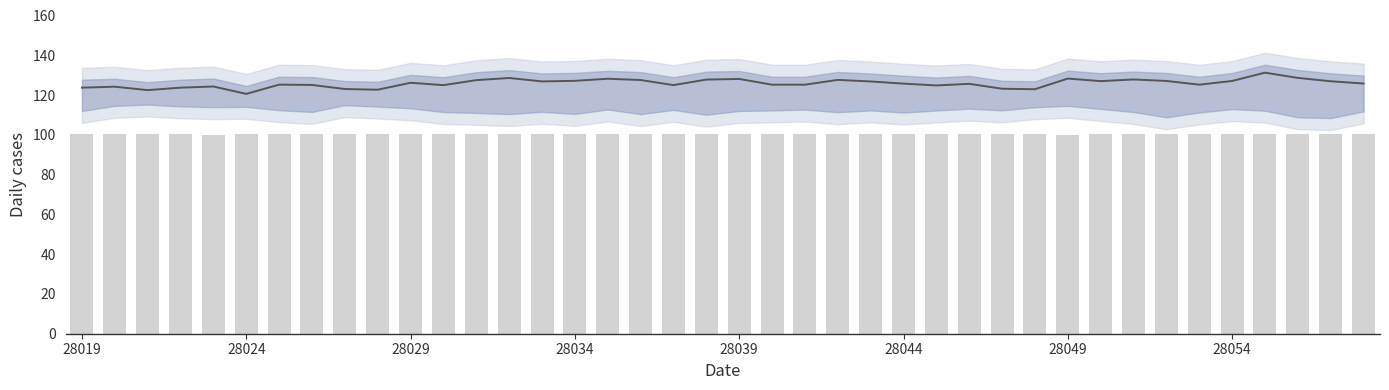

Is it true that col_519 scaled equals 154.7 at 31?

False